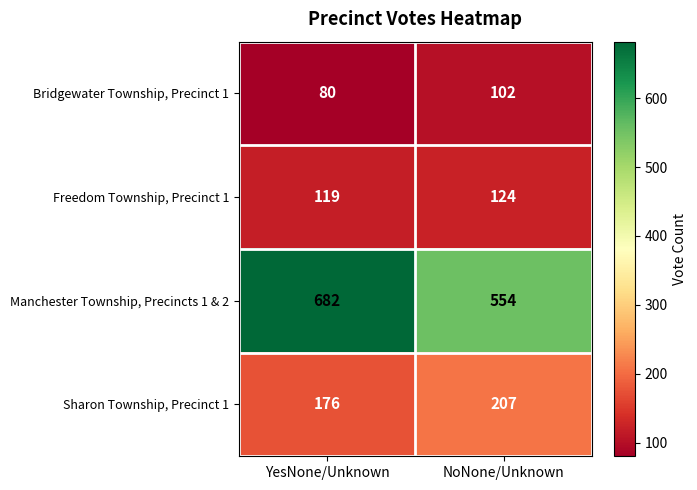

Is the value of Freedom Township, Precinct 1 at YesNone/Unknown greater than the value of Sharon Township, Precinct 1 at NoNone/Unknown?

No